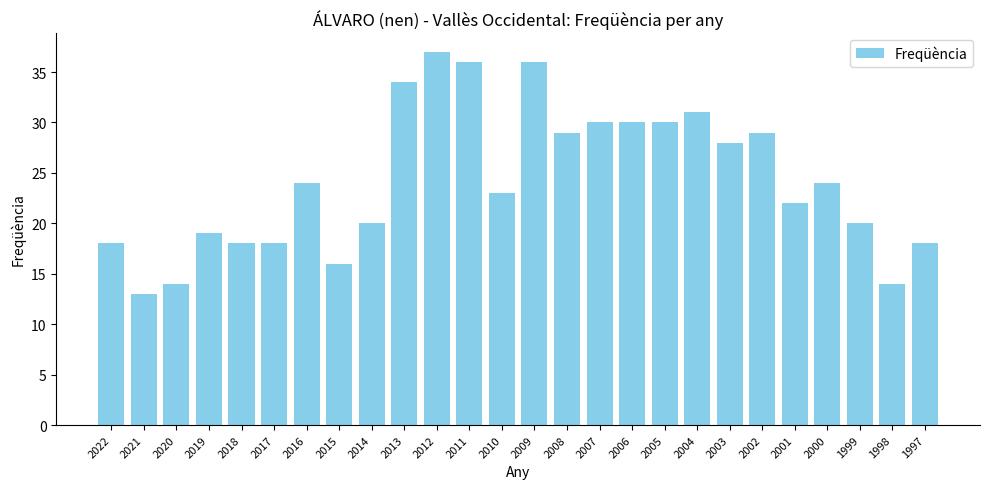

How many series are shown in this chart?

1